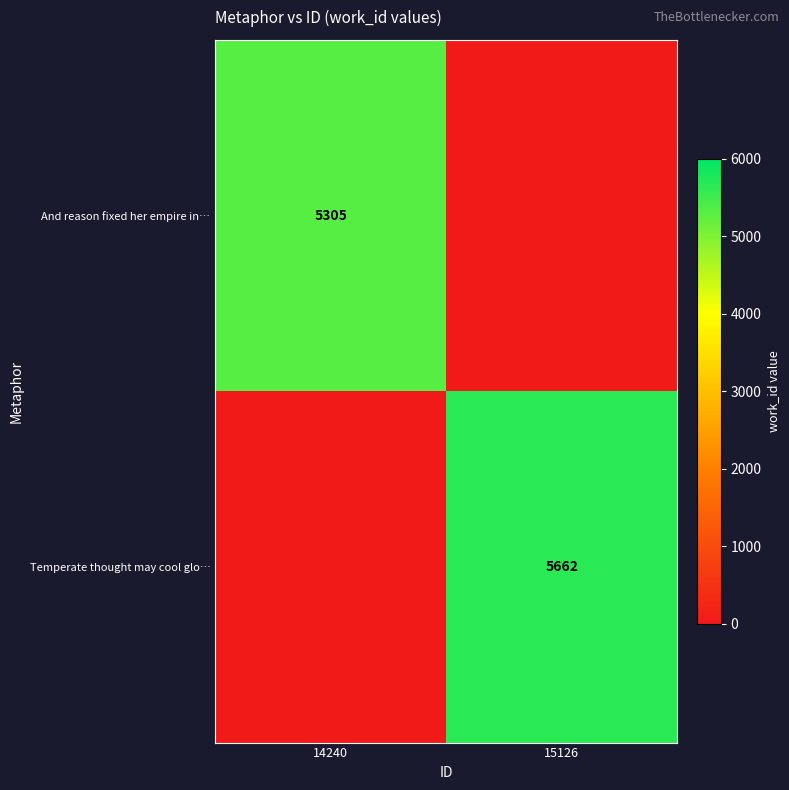

True or false: And reason fixed her empire in… has a value of 5305 at 14240.

True